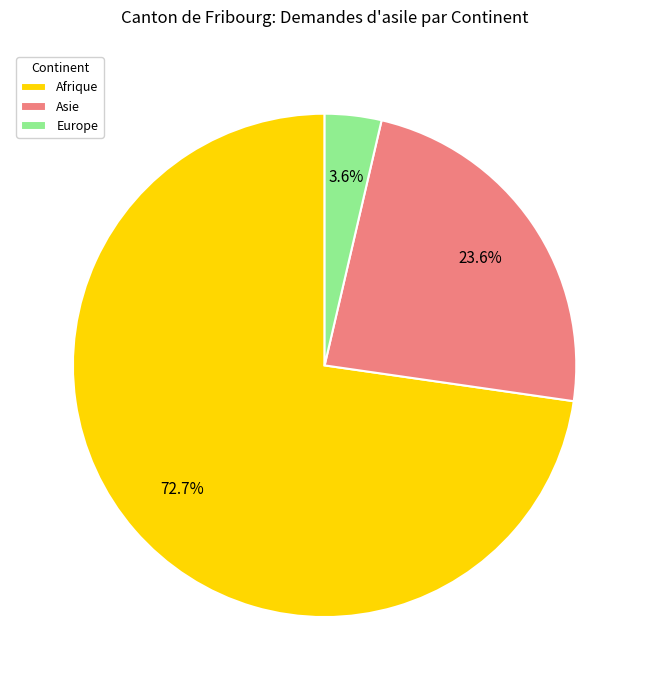

To the nearest percent, what is the difference between the largest and smallest slice percentages?

69%